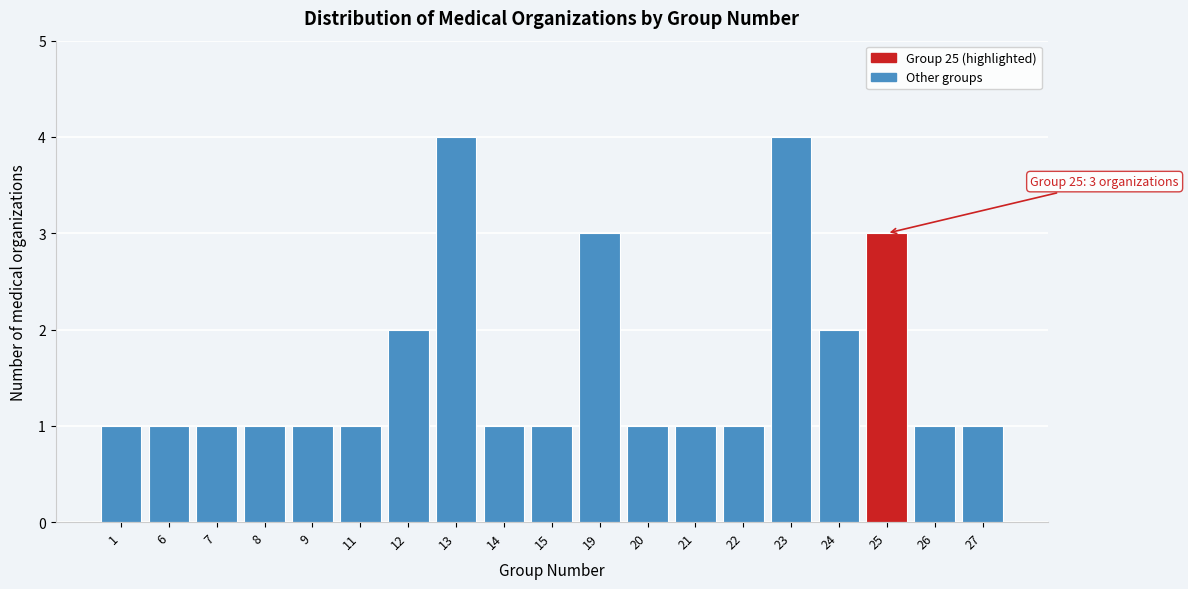

Reading right to left, transcribe all the data shown in this chart.

1	1	3	2	4	1	1	1	3	1	1	4	2	1	1	1	1	1	1